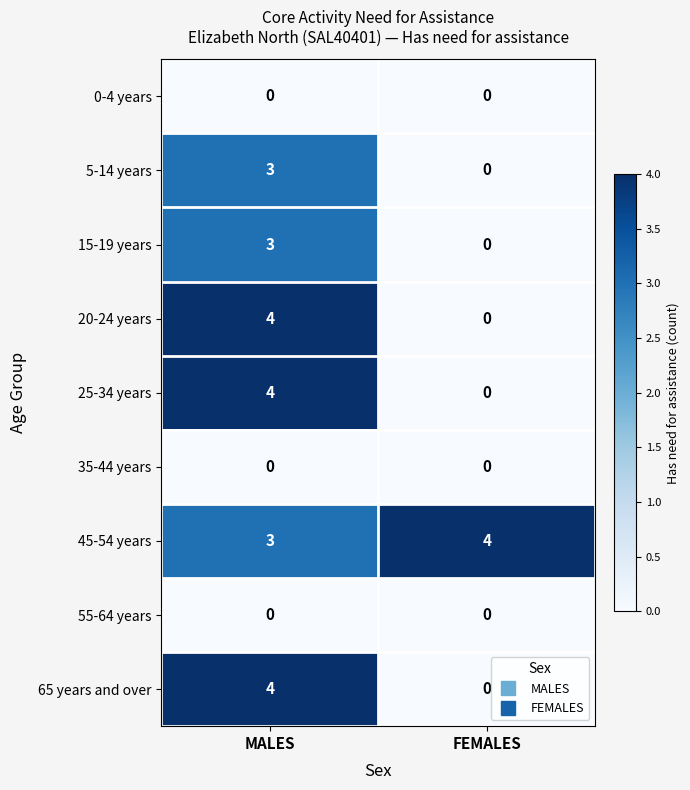

Reading left to right, what are all the values shown in this chart?

0-4 years: 0	0
5-14 years: 3	0
15-19 years: 3	0
20-24 years: 4	0
25-34 years: 4	0
35-44 years: 0	0
45-54 years: 3	4
55-64 years: 0	0
65 years and over: 4	0